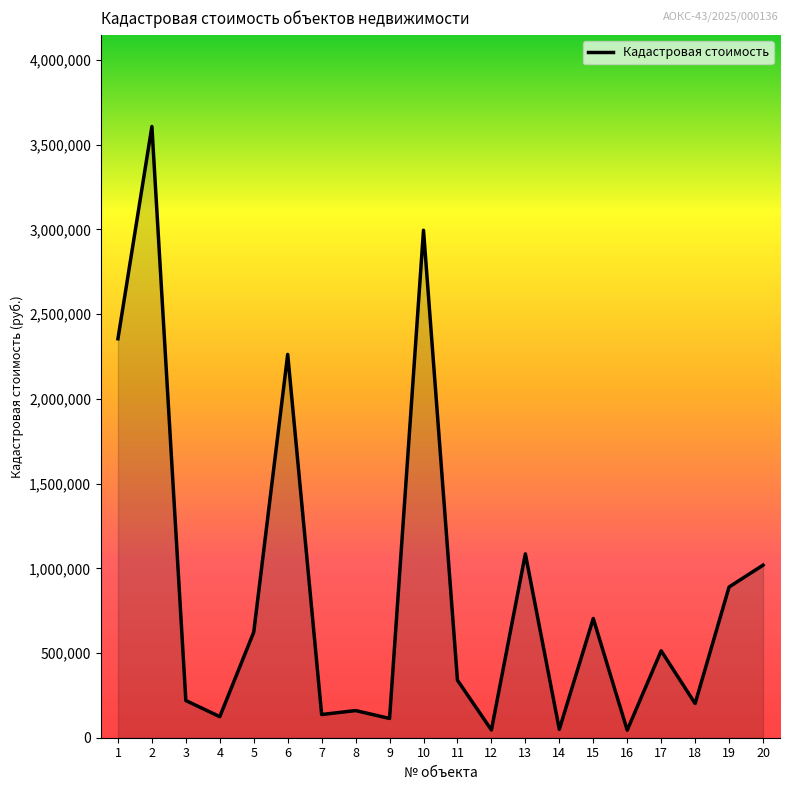

Approximately how many times larger is the value at 11 compared to 5?

0.5